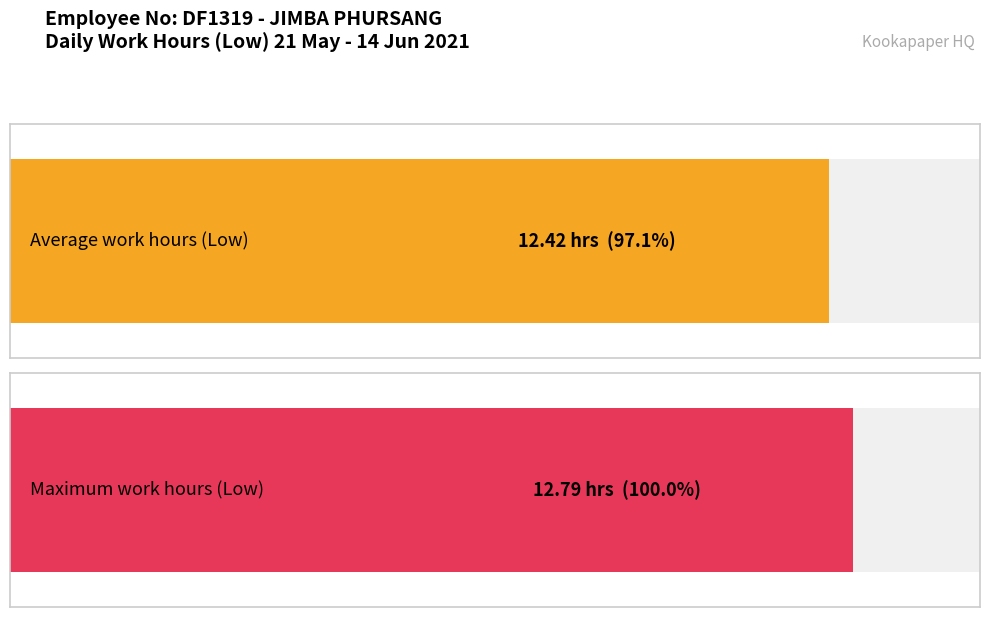

Is it true that the value at 1-Tue is 5.9?

False